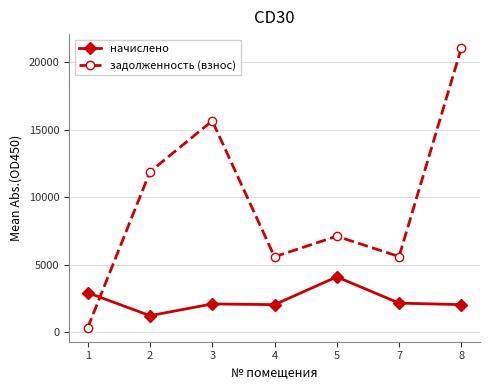

At which category does начислено reach its first local valley?

2